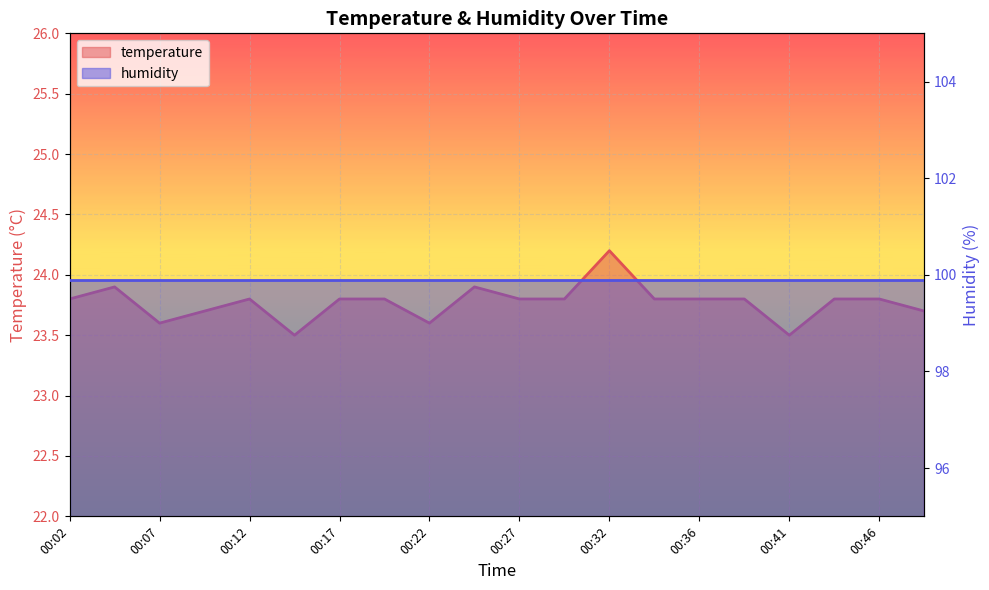

How many data points does each series have?

20